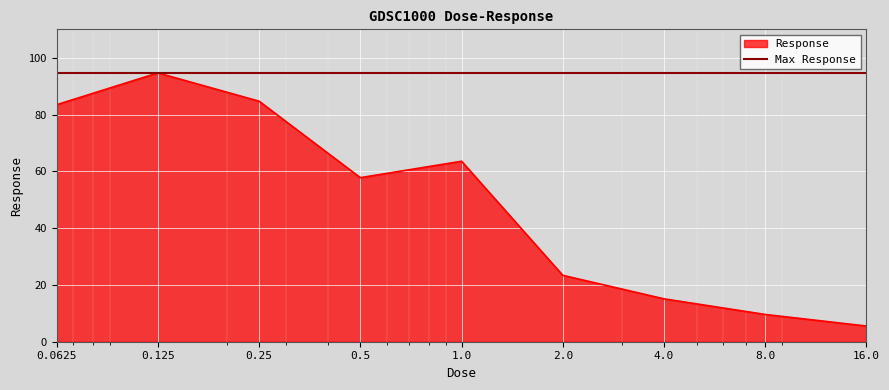

At which category does the chart reach its minimum across all series?

16.0